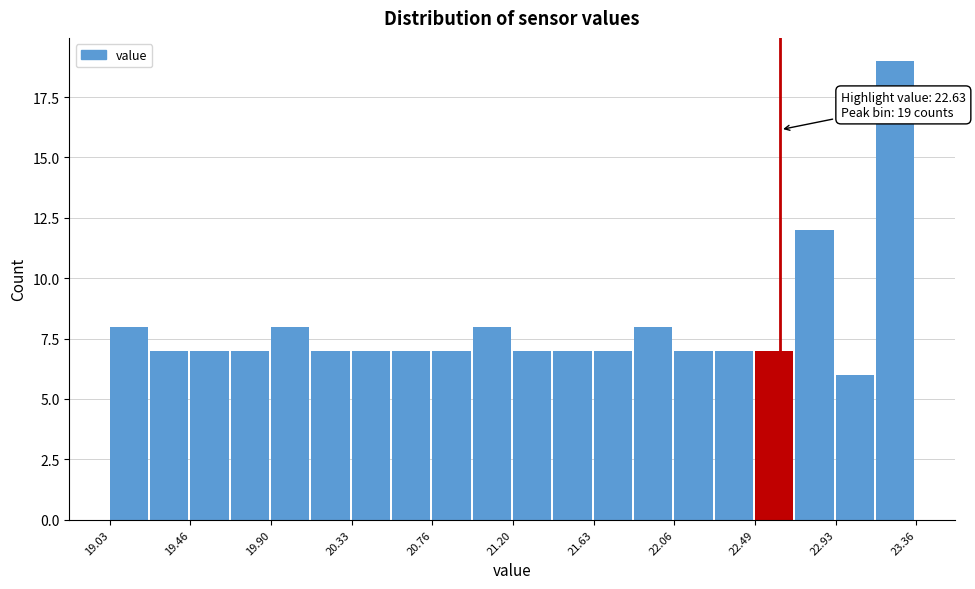

Which range on the x-axis has the tallest bar?

23.15 to 23.35